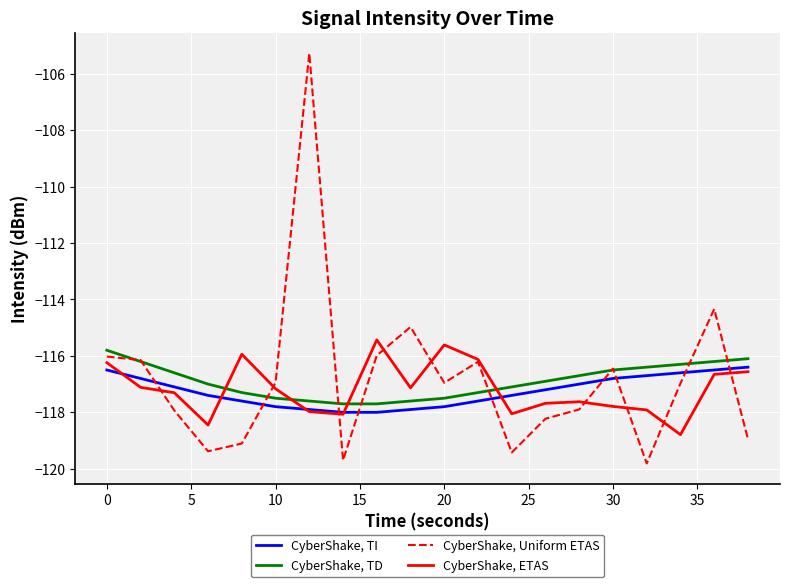

Which series has the largest range (max minus min)?

CyberShake, Uniform ETAS